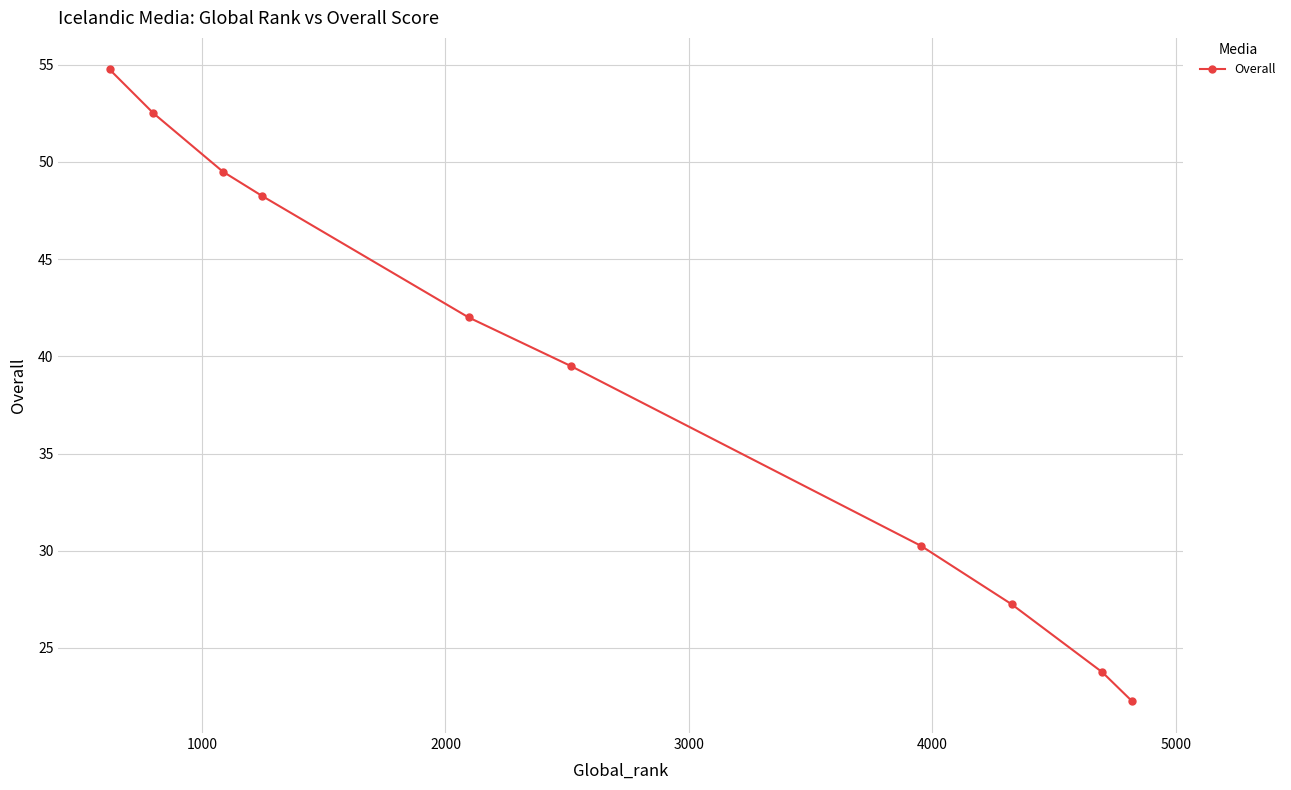

What is the difference between the maximum and minimum values?

32.5